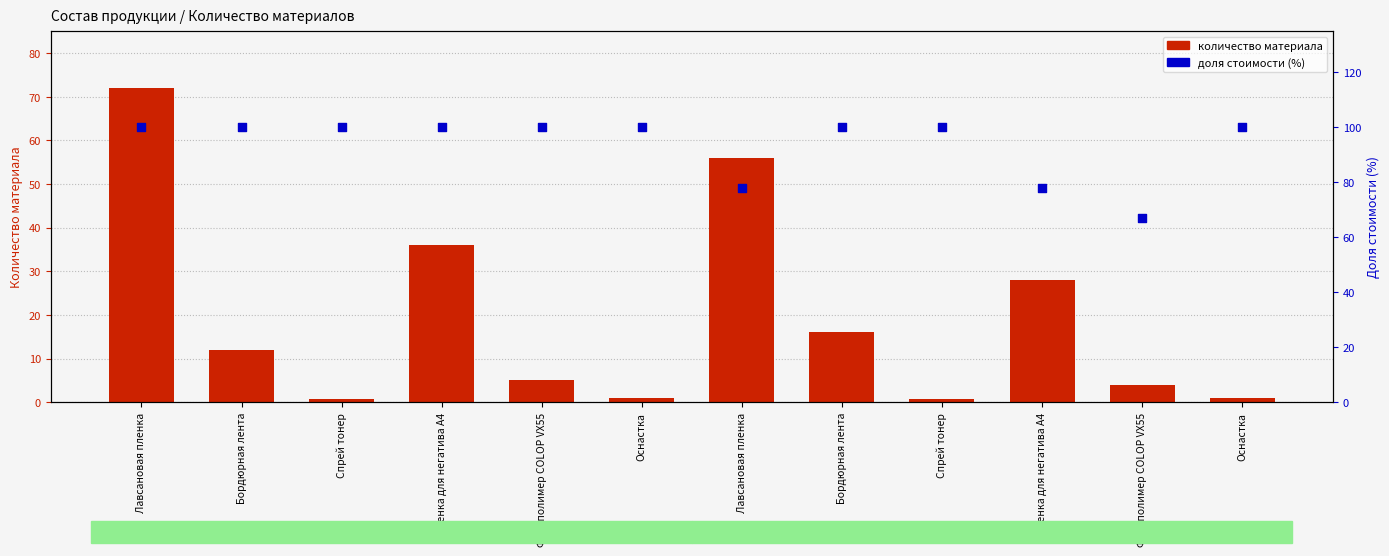

Which series reaches the minimum Y coordinate?

Печать d40